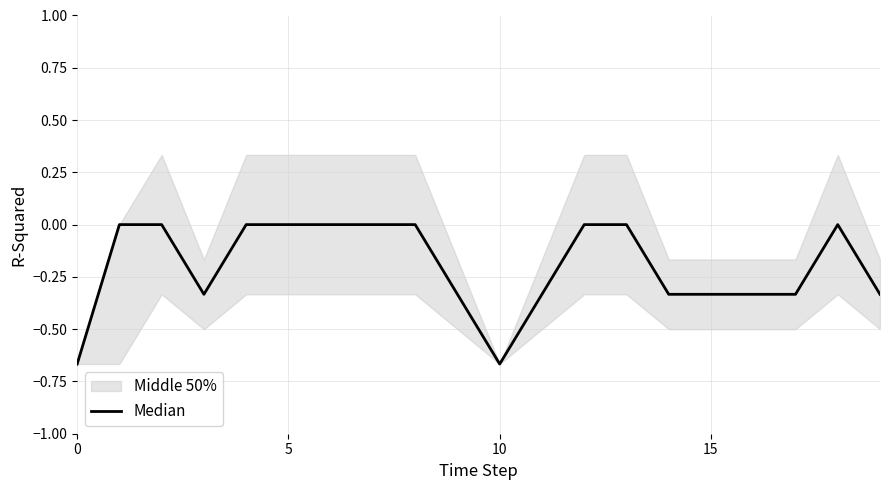

True or false: the data shows 0.4 at 5.

False